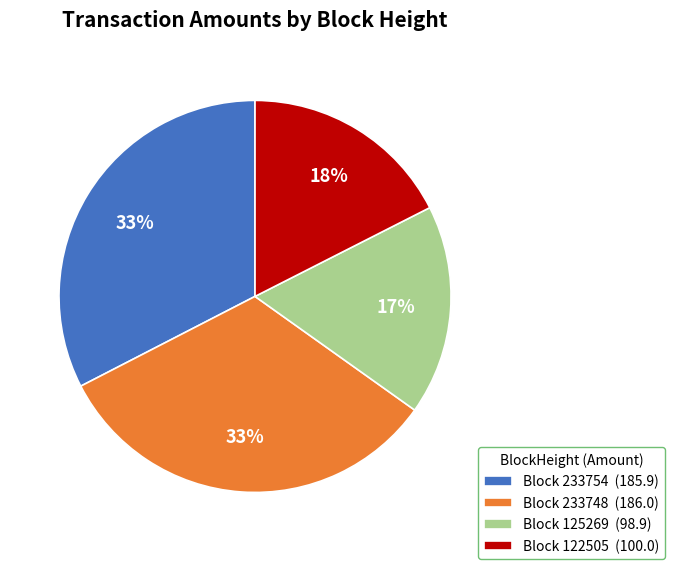

Is it true that Block 233754 (185.9) is 33% of the pie?

True